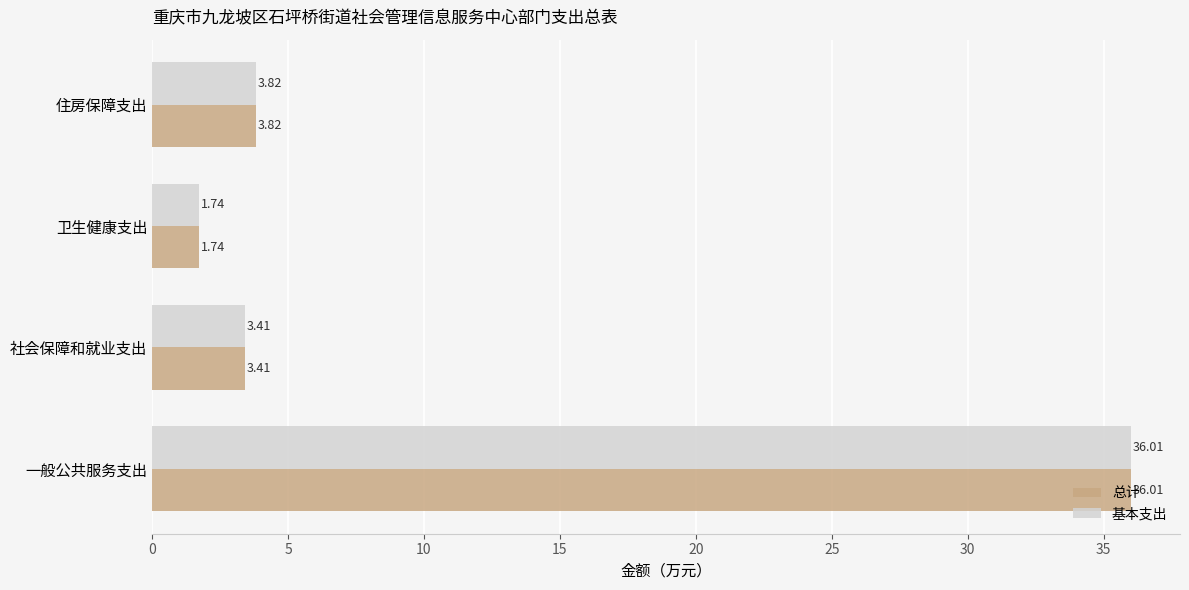

At which category is the sum across all series the highest?

一般公共服务支出